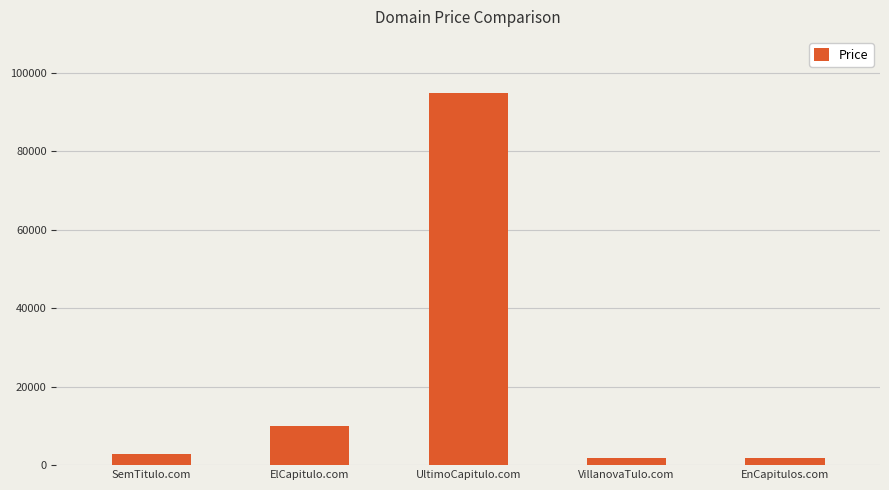

Between UltimoCapitulo.com and ElCapitulo.com, which is larger?

UltimoCapitulo.com